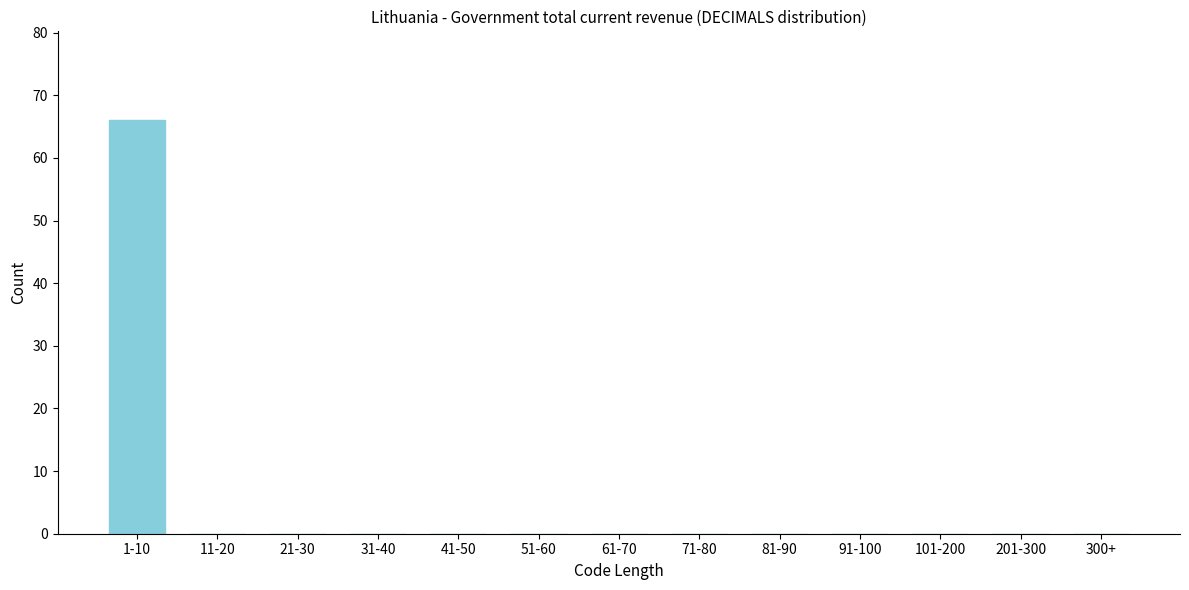

Reading left to right, extract all data points from this chart.

1-10=66	11-20=0	21-30=0	31-40=0	41-50=0	51-60=0	61-70=0	71-80=0	81-90=0	91-100=0	101-200=0	201-300=0	300+=0